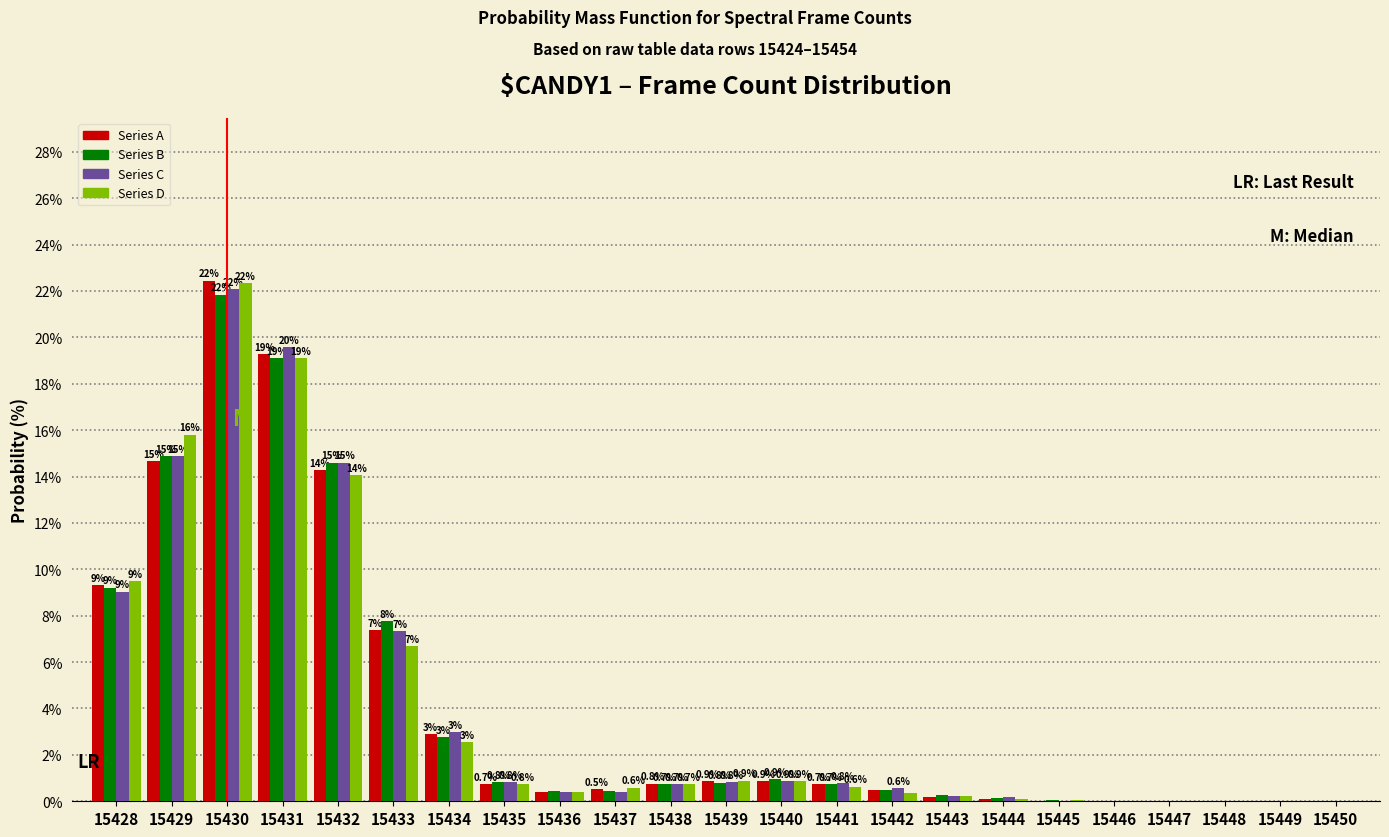

Is the value of Series A at 15432 greater than the value of Series C at 15439?

Yes